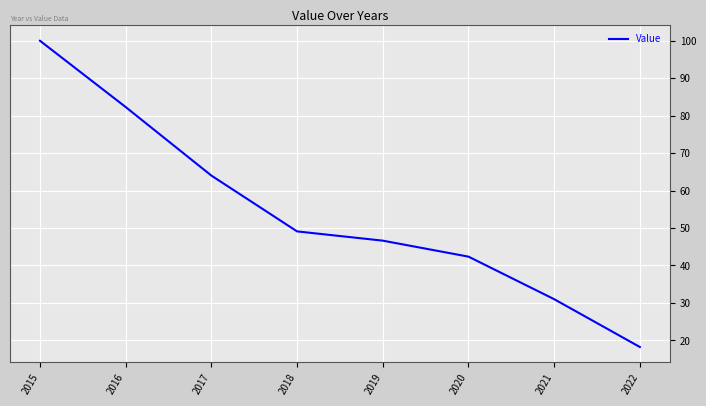

Between 2022 and 2015, which is larger?

2015